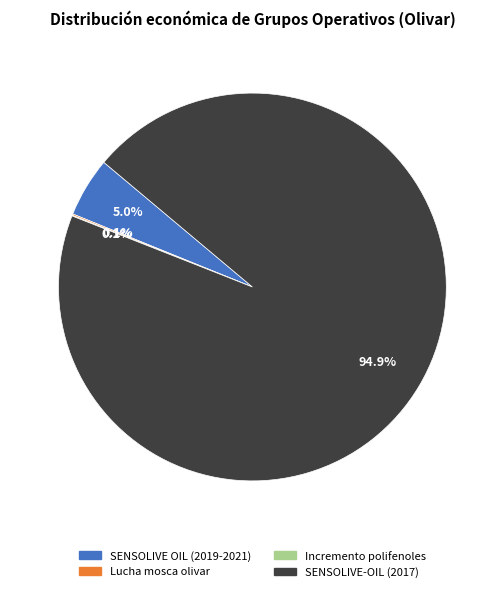

Between SENSOLIVE OIL (2019-2021) and SENSOLIVE-OIL (2017), which is larger?

SENSOLIVE-OIL (2017)